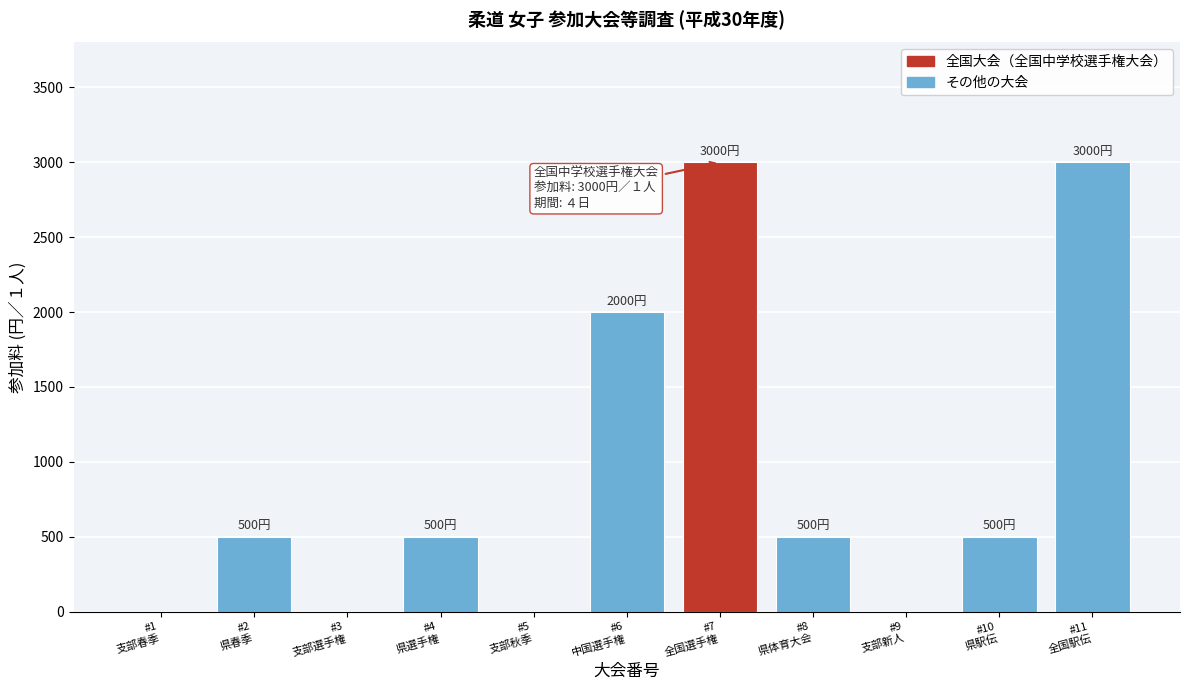

What is the sum of all values?

10000